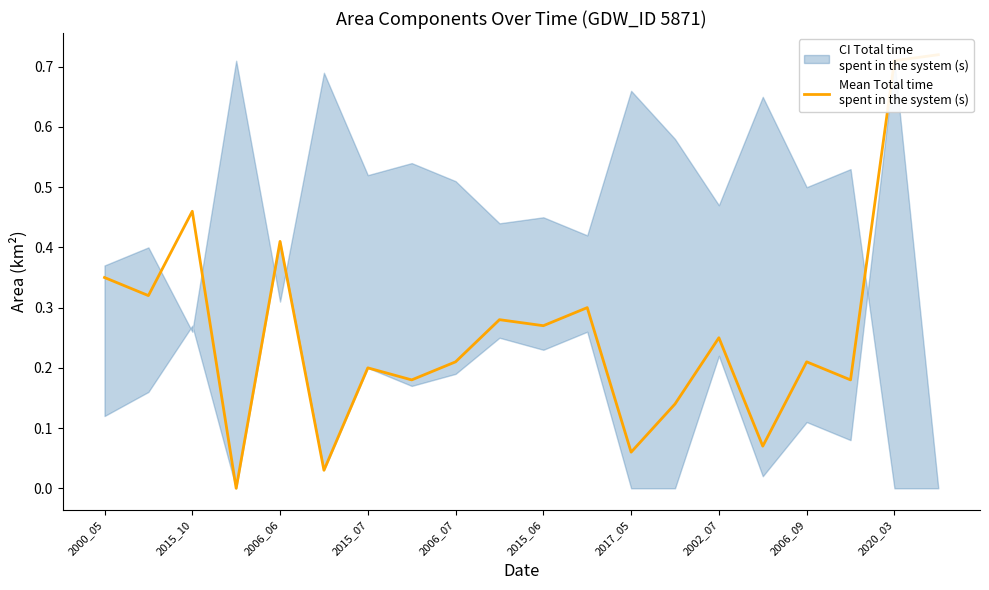

Between 2015_06 and 2002_07, which is larger?

2002_07